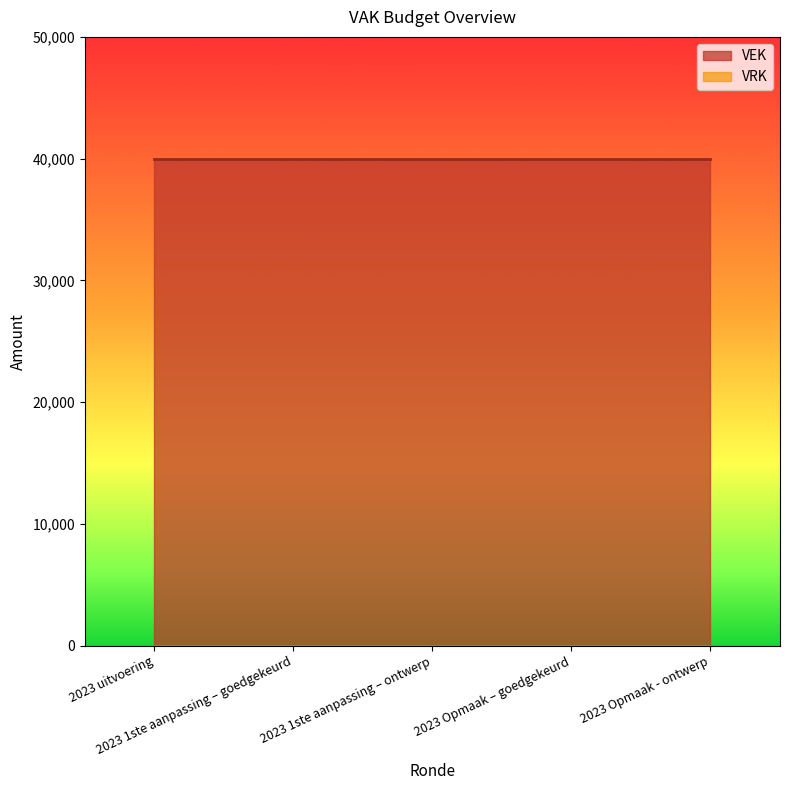

True or false: VEK has a value of 55955 at 2023 Opmaak - ontwerp.

False